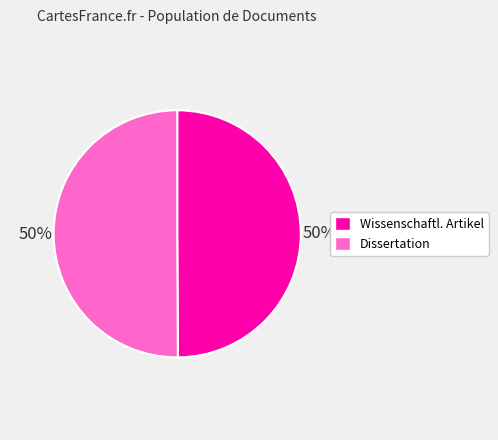

How many slices are in this pie chart?

2